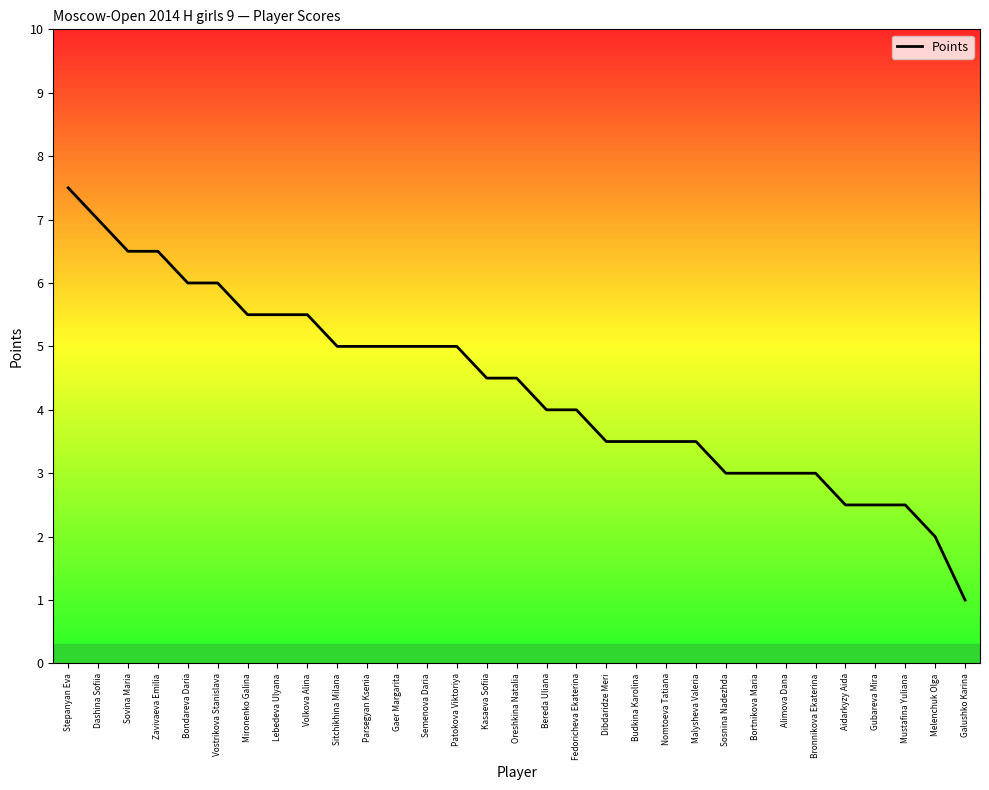

Approximately how many times larger is the value at Zavivaeva Emilia compared to Sosnina Nadezhda?

2.2